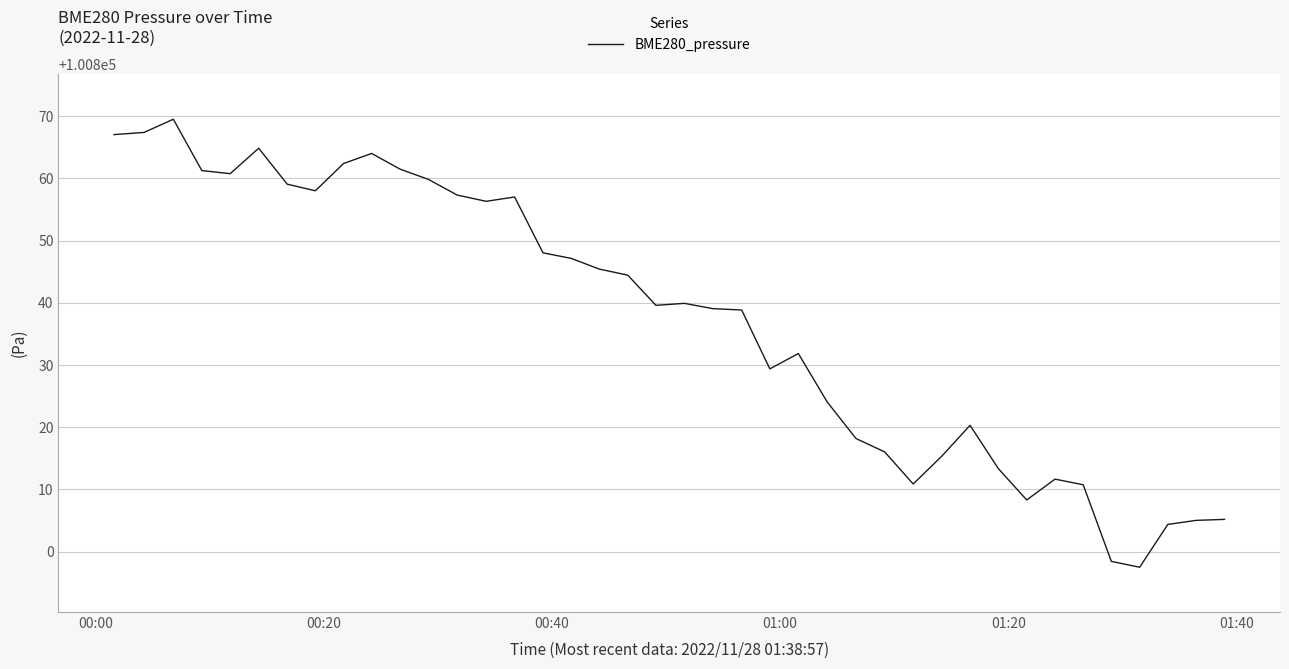

What is the difference between the maximum and minimum values?

72.0